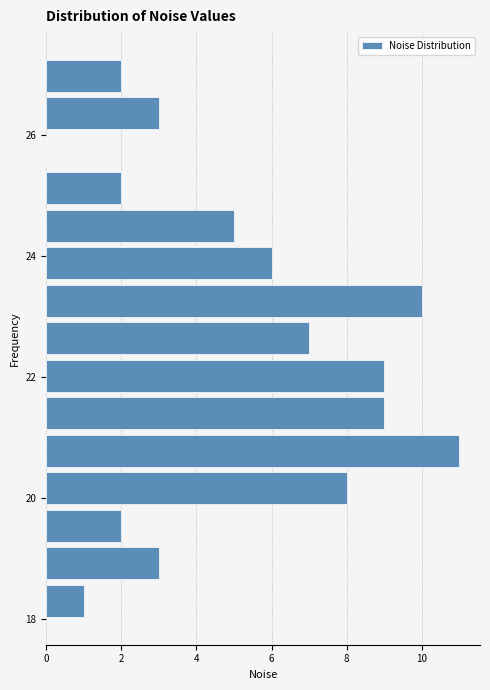

Read against the y-axis, roughly where is the centre of the longest bar?

20.8